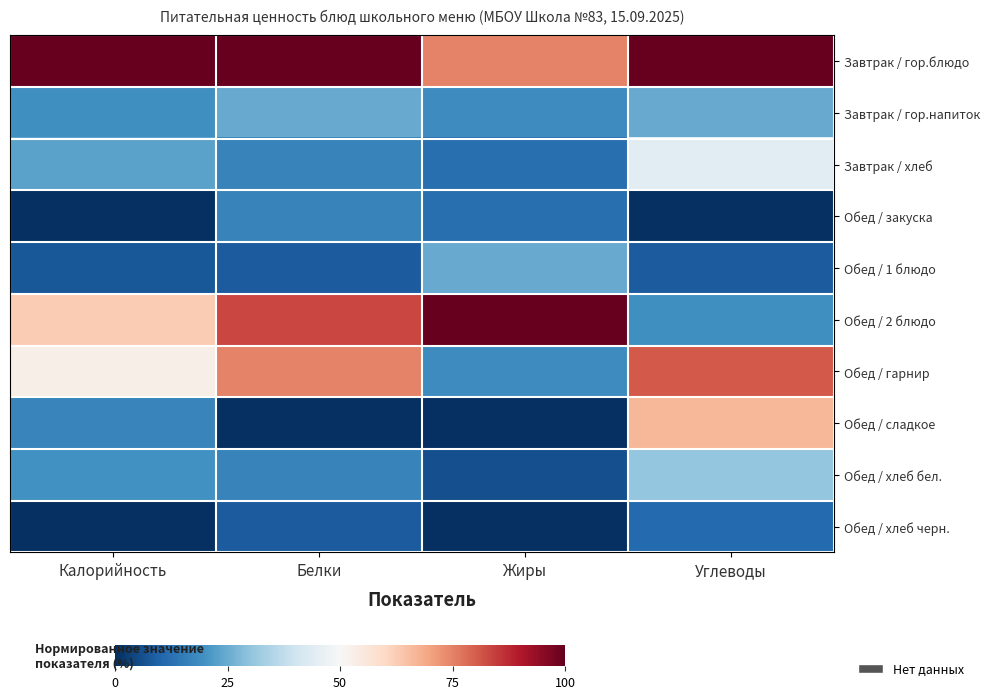

Which series has the largest total across all categories?

Завтрак / гор.блюдо